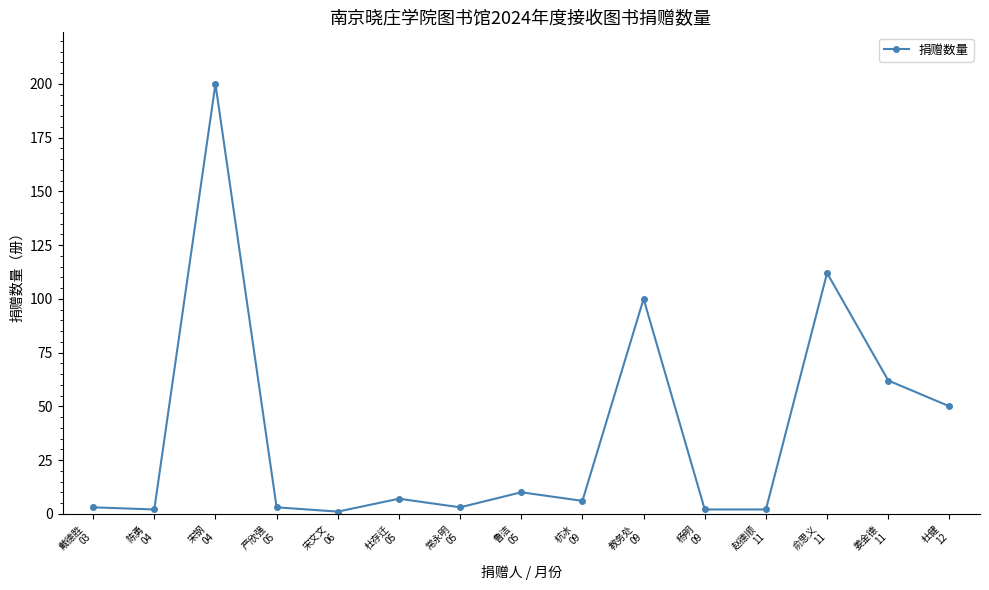

The chart shows a value of 3 at 戴德胜
03. True or false?

True